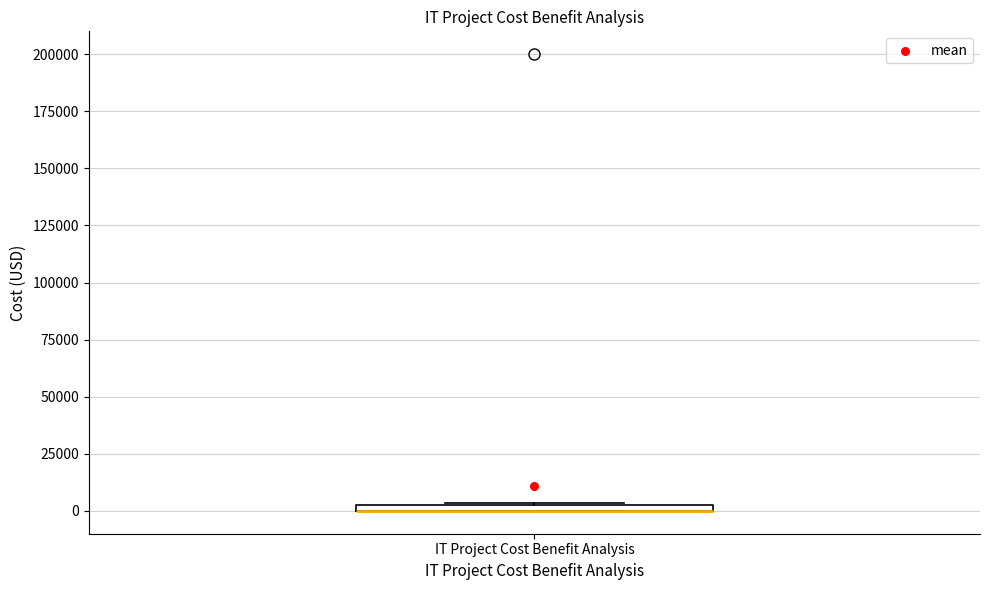

Where is the upper edge of the box for IT Project Cost Benefit Analysis on the y-axis? The values are not printed on the chart, so give them approximately, as read against the axis.

5000